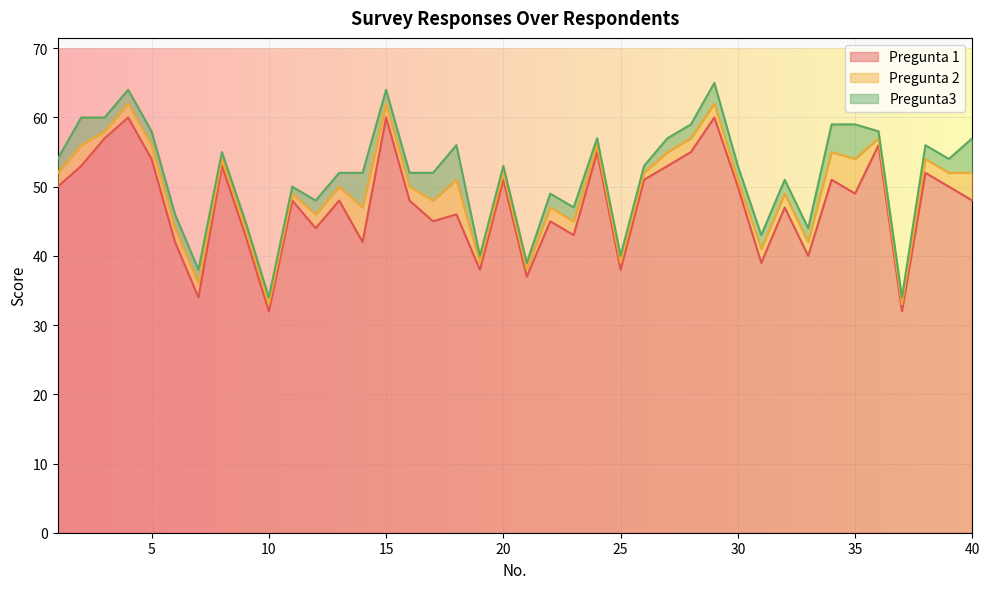

Which category has the highest value in the Pregunta 1 series?

4